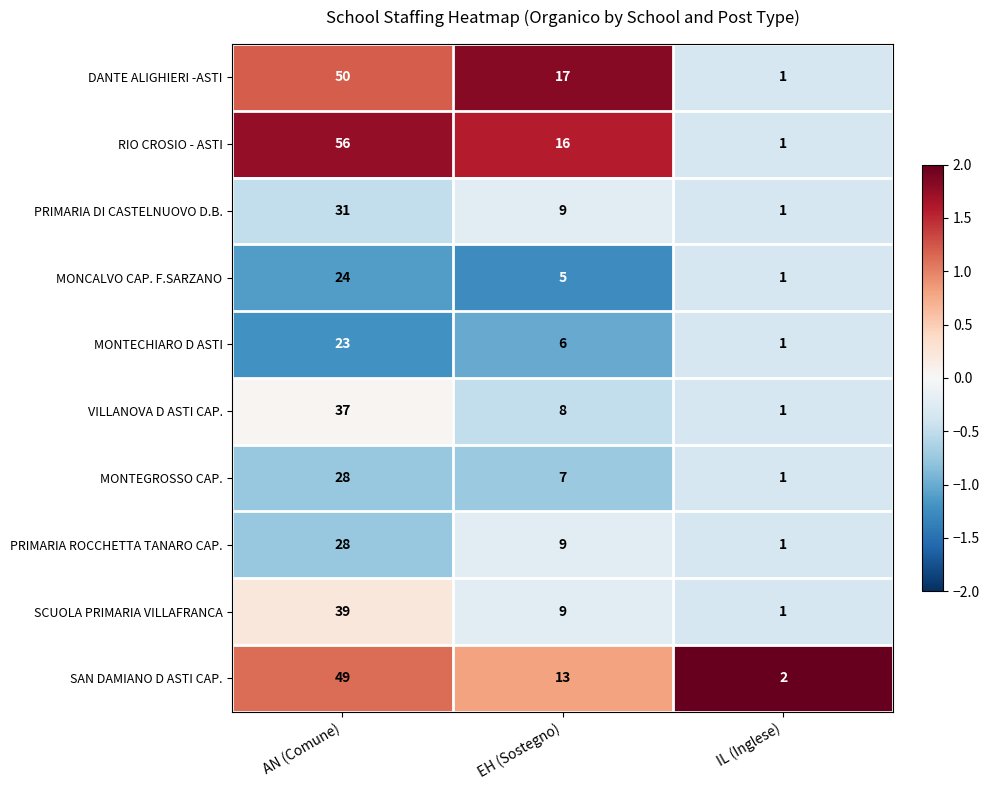

What is the difference between the second highest and minimum values in the DANTE ALIGHIERI -ASTI series?

16